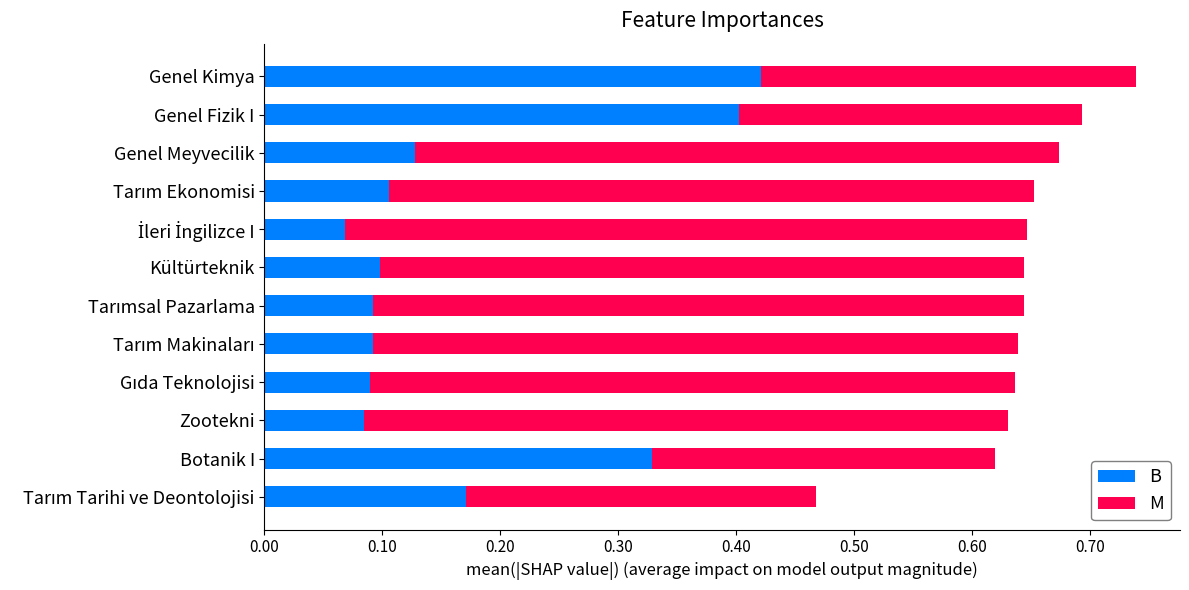

At which category is the sum across all series the highest?

Genel Kimya